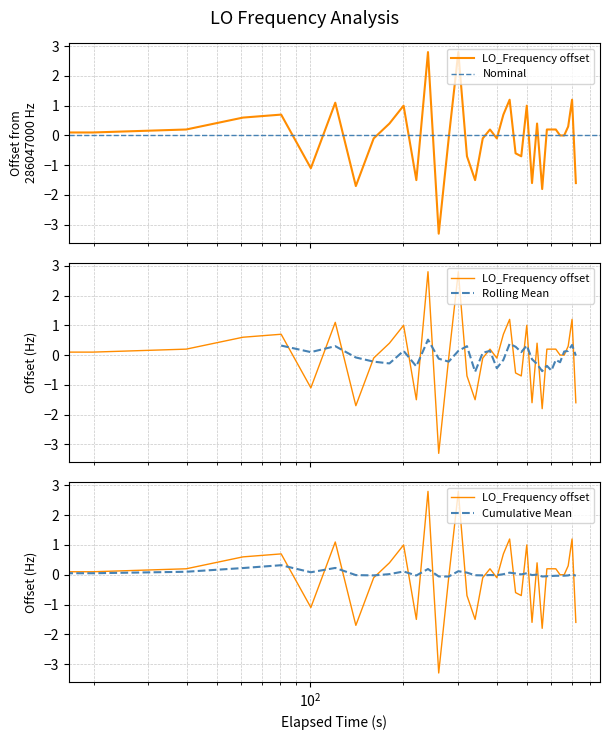

Reading right to left, extract all data points from this chart.

-1.6	1.2	0.3	0.0	0.0	0.2	0.2	0.2	-1.8	0.4	-1.6	1.0	-0.7	-0.6	1.2	0.7	-0.1	0.2	-0.1	-1.5	-0.7	2.8	-0.1	-3.3	2.8	-1.5	1.0	0.4	-0.1	-1.7	1.1	-1.1	0.7	0.6	0.2	0.1	0.0